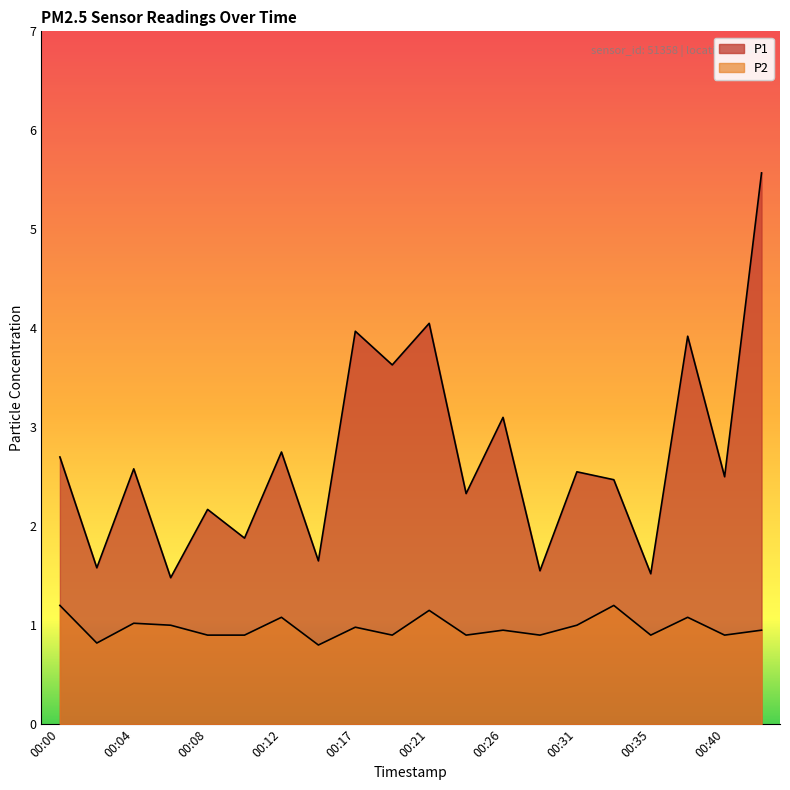

Rank the series at 00:21 from lowest to highest value.

P2, P1